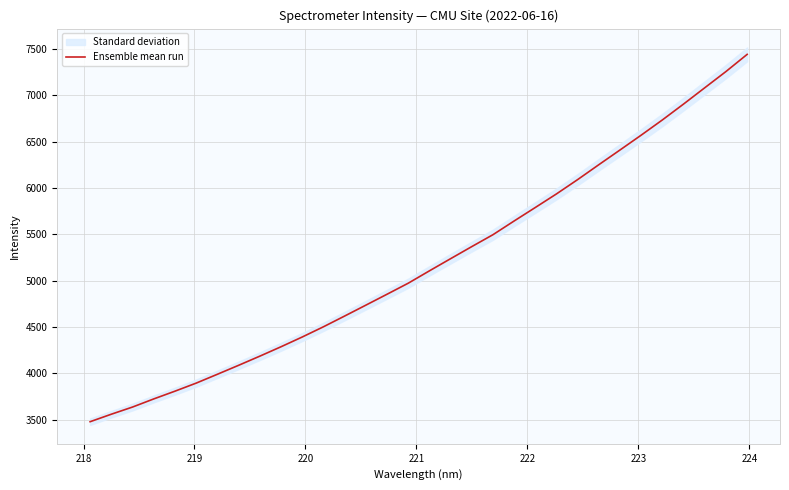

How many values are below 5105?

16